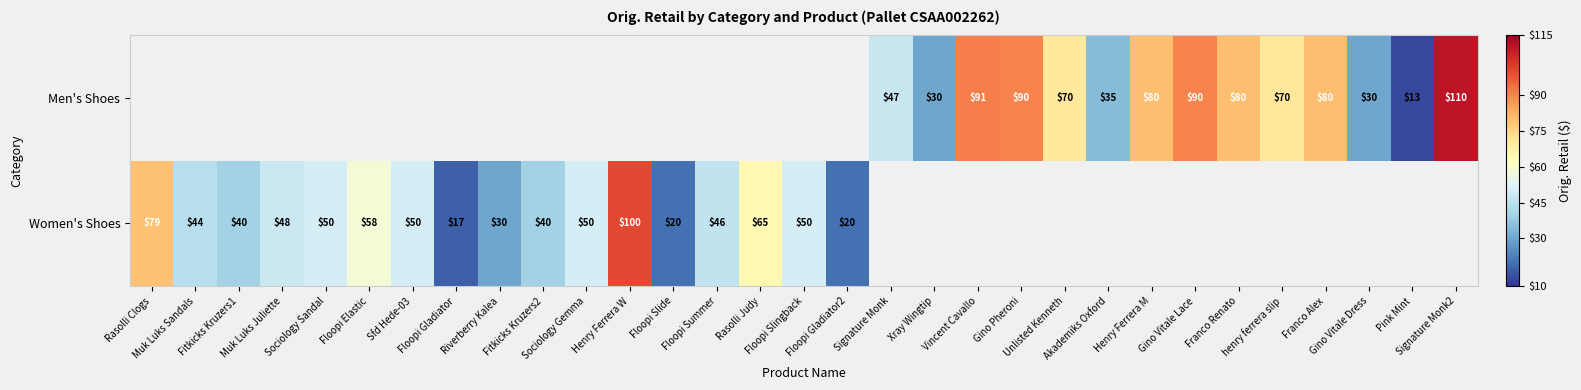

Rank the series by their maximum value, from highest to lowest.

Women's Shoes, Men's Shoes